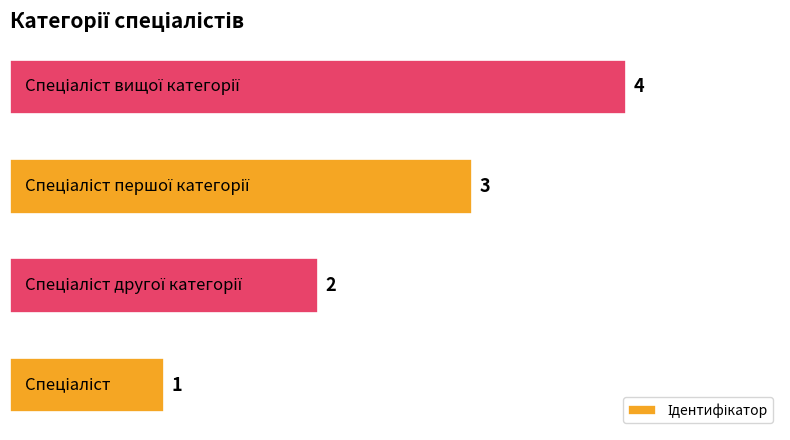

What is the difference between the maximum and minimum values?

3